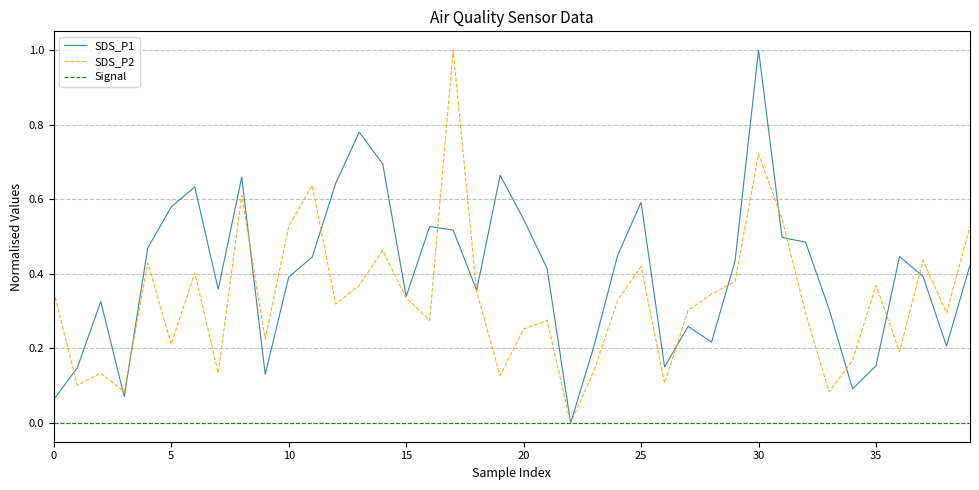

List the series in order of their overall mean, highest first.

SDS_P1, SDS_P2, Signal